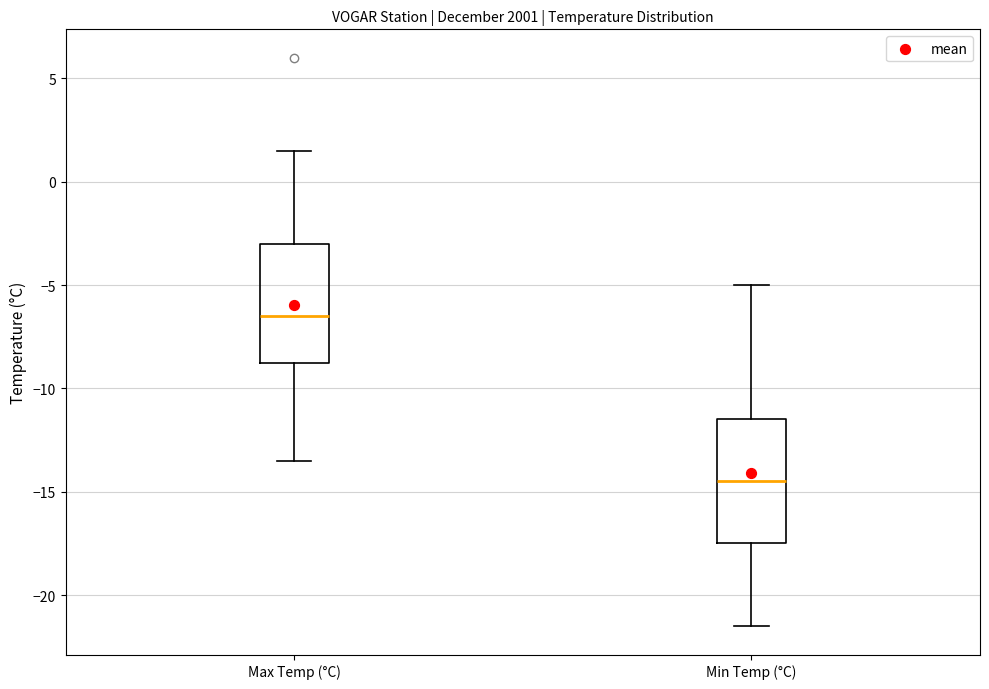

Reading left to right, transcribe this box plot: for each box, give where its median line is, the range the box spans, and where its two whiskers end, as read against the y-axis. The values are not printed on the chart, so give them approximately, as read against the axis.

Max Temp (°C): median -6.5, box -8.5 to -3.0, whiskers -13.5 to 1.5
Min Temp (°C): median -14.5, box -17.5 to -11.5, whiskers -21.5 to -5.0